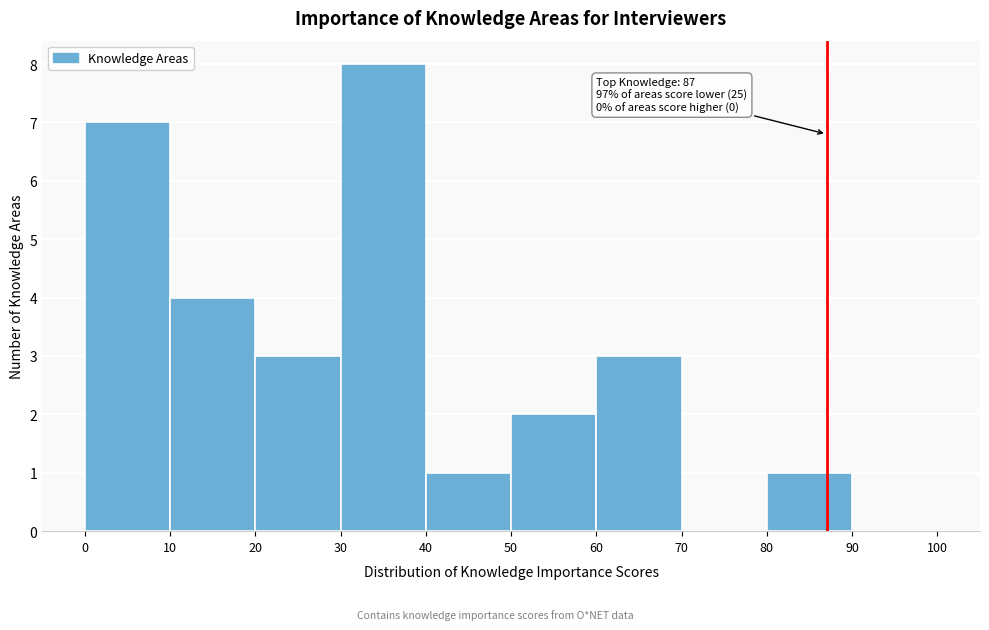

Over which range of the x-axis is the bar tallest?

30 to 40